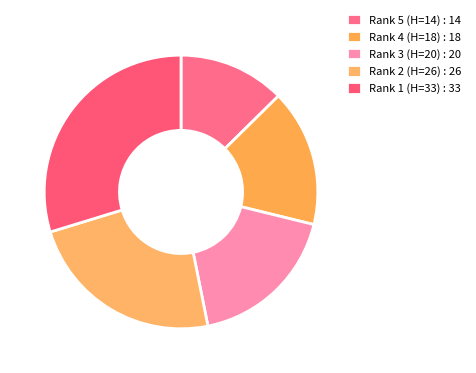

The Rank 1 (H=33) slice represents 20% of the pie. True or false?

False